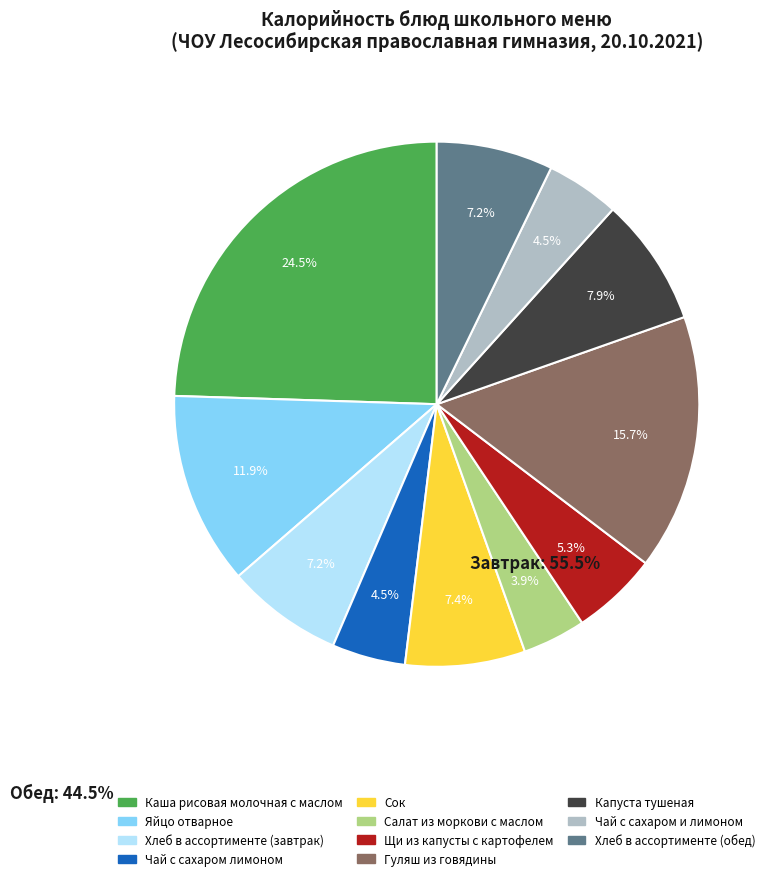

Is the sum of Сок and Каша рисовая молочная с маслом greater than half?

No